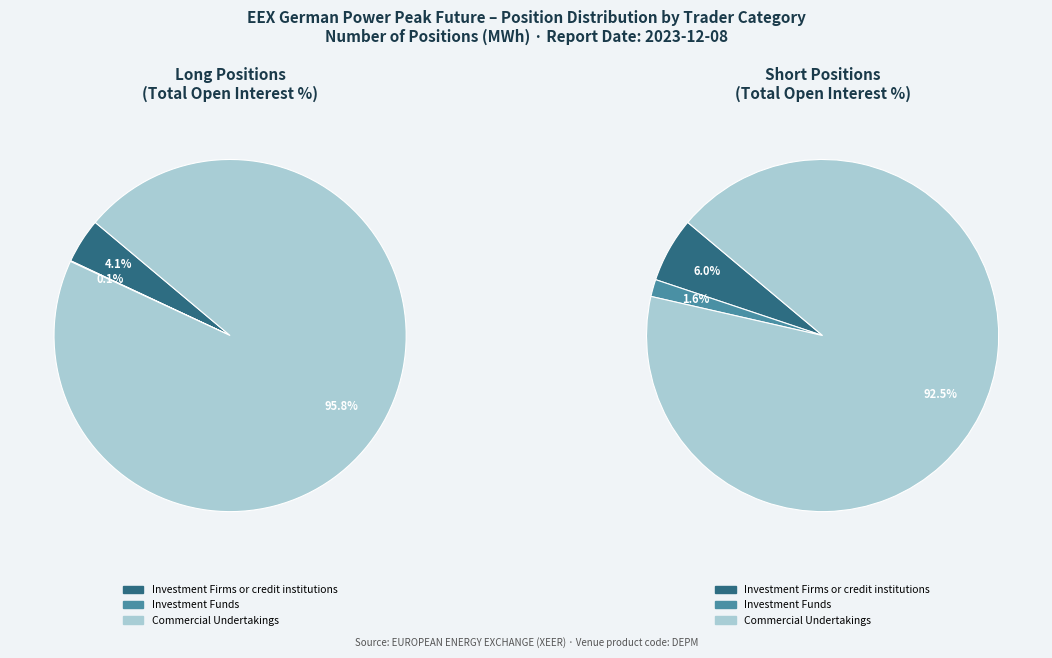

To the nearest percent, what is the difference between the largest and smallest slice percentages?

96%